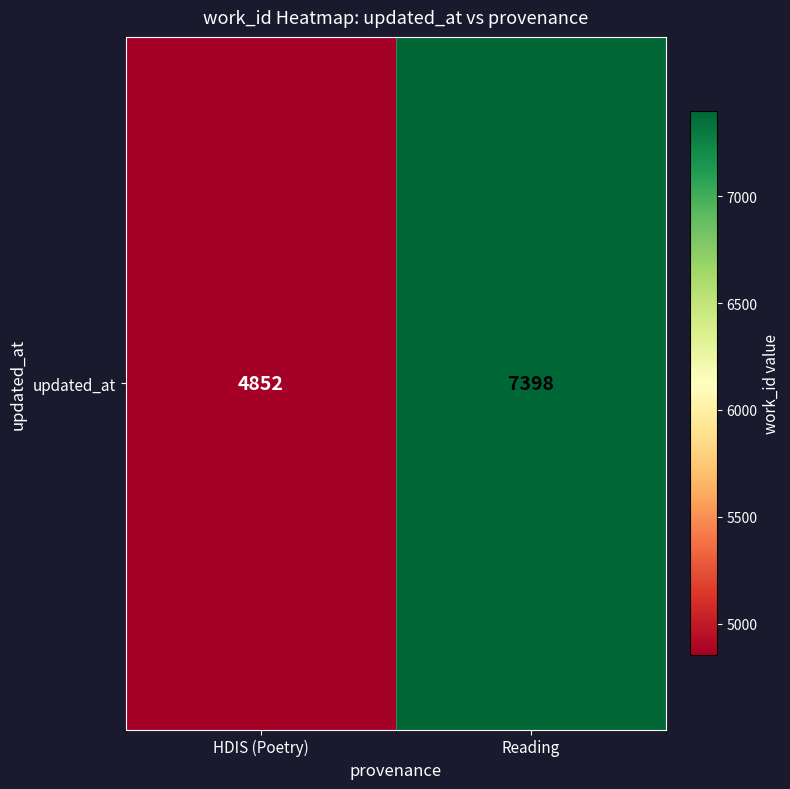

The chart shows a value of 13231 at Reading. True or false?

False